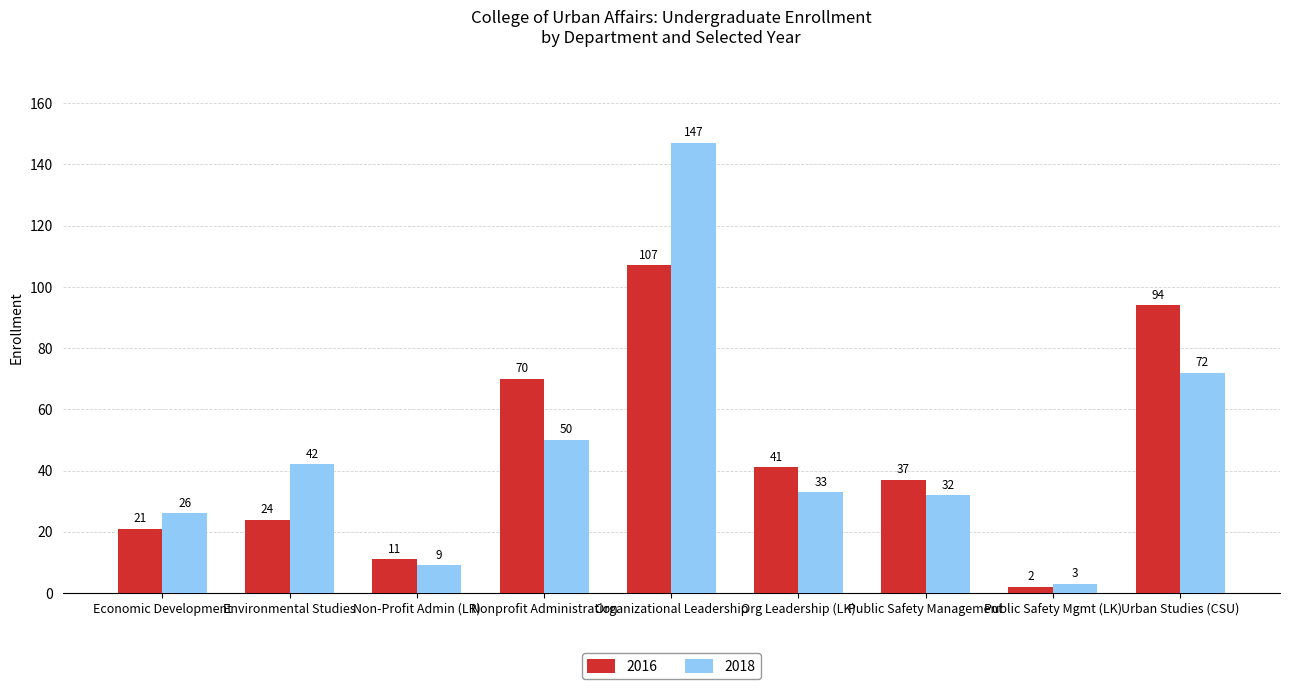

At which label does 2018 reach its minimum?

Public Safety Mgmt (LK)